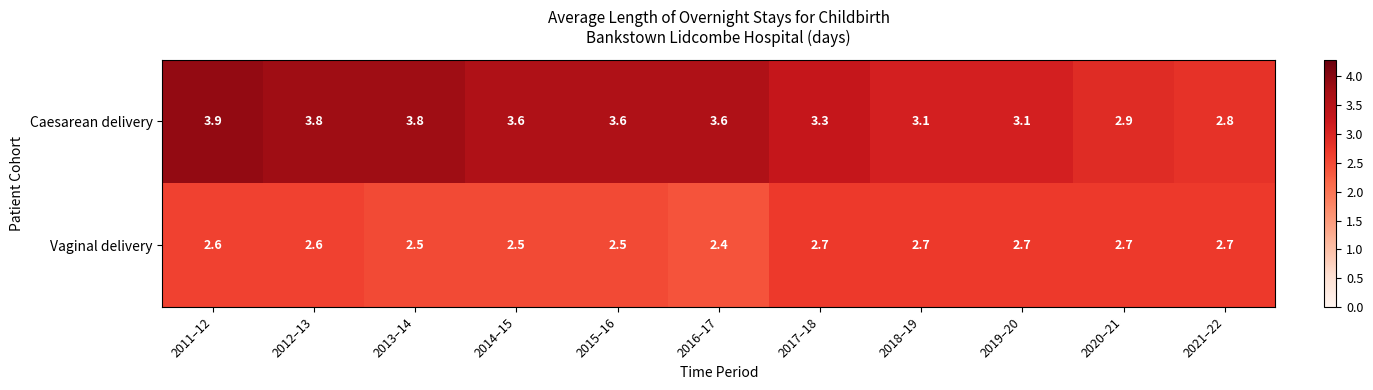

At how many categories does at least one series exceed 3?

9